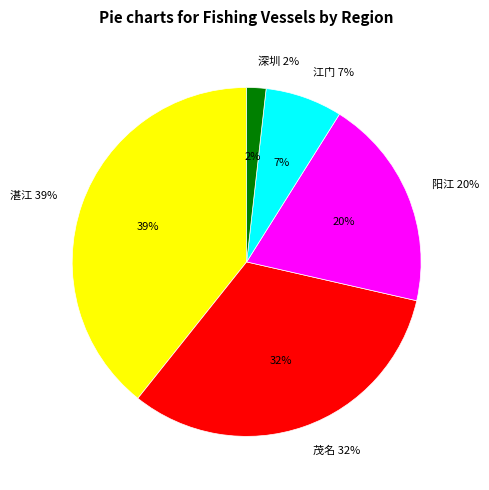

Does 阳江 represent more than half of the total?

No